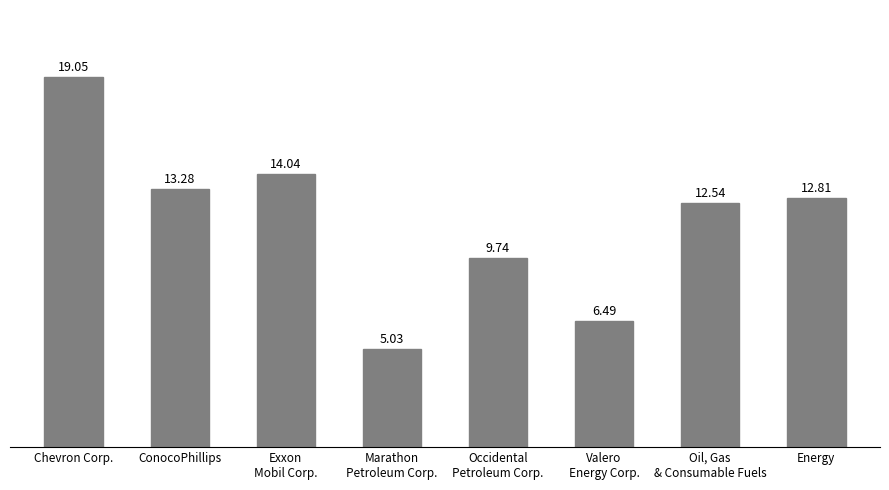

What is the label of the 1st bar from the left?

Chevron Corp.